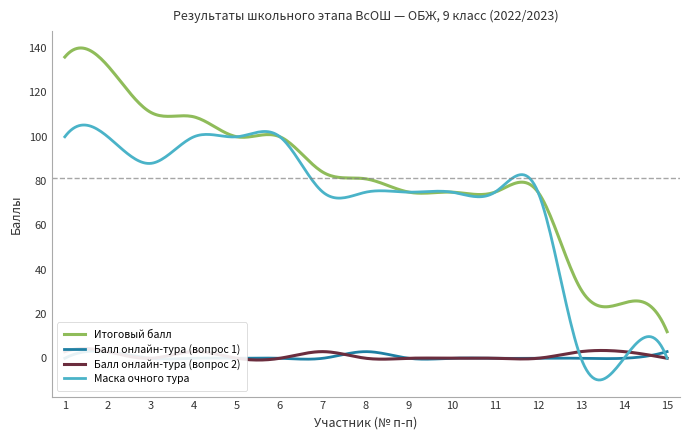

At 2, list the series in order from largest to smallest.

Итоговый балл, Маска очного тура, Балл онлайн-тура (вопрос 1), Балл онлайн-тура (вопрос 2)